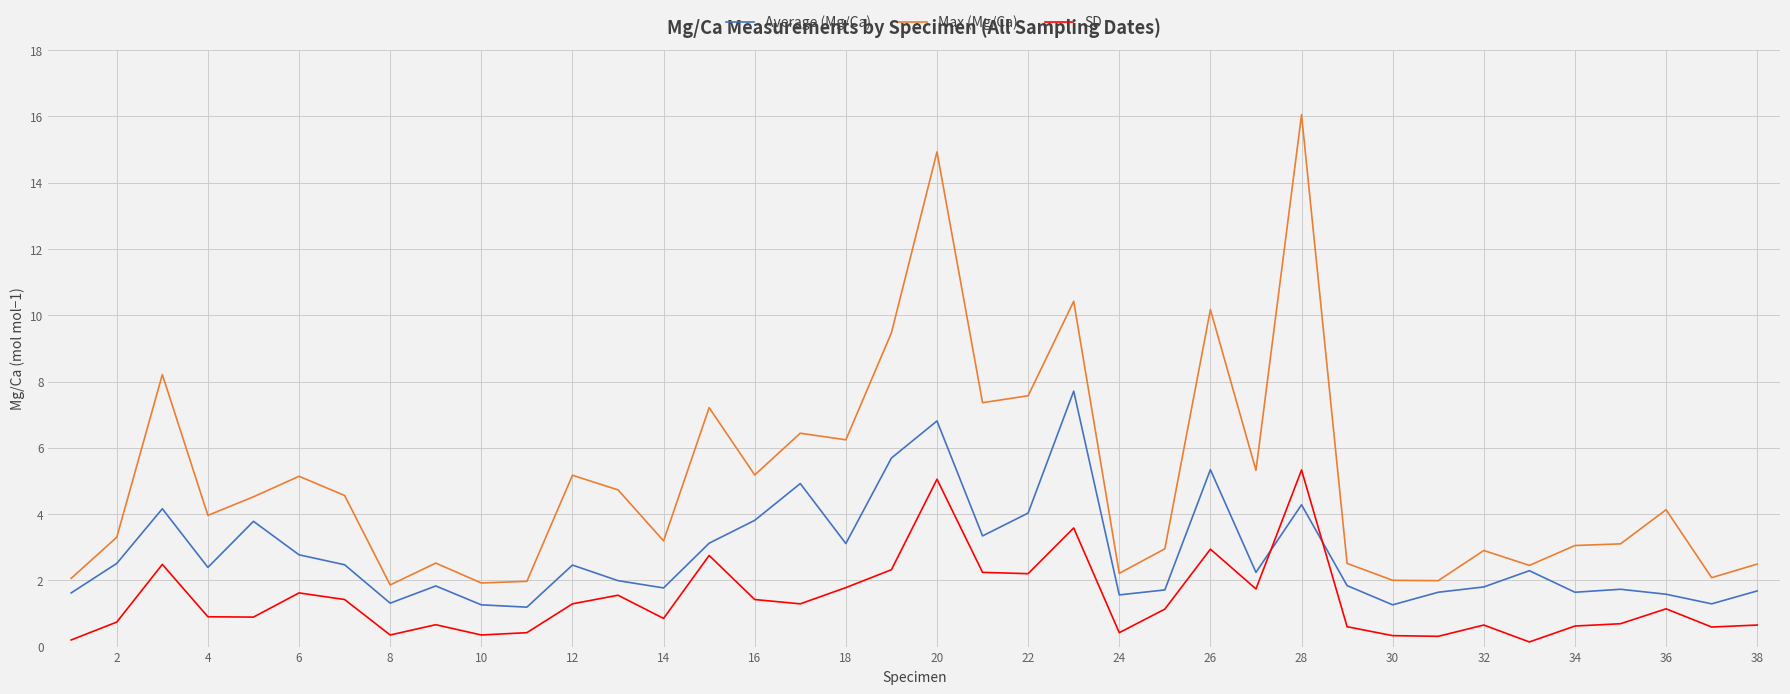

Rank the series by their average value, from highest to lowest.

Max (Mg/Ca), Average (Mg/Ca), SD